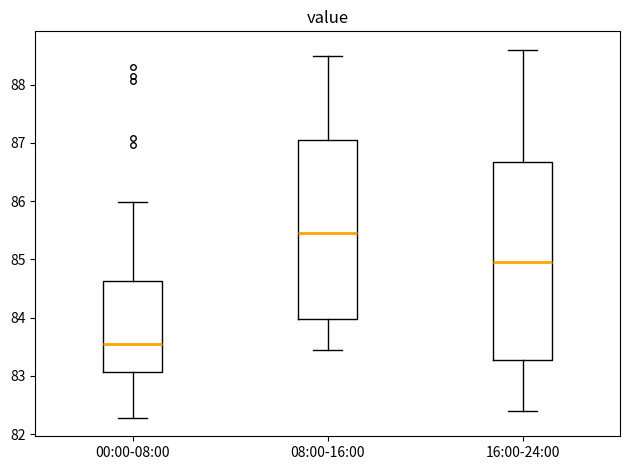

Comparing the boxes themselves (not the whiskers), which one is the tallest?

16:00-24:00